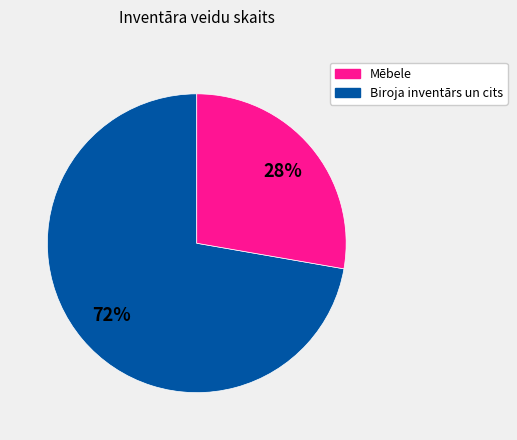

Is there a majority slice in this chart?

Yes